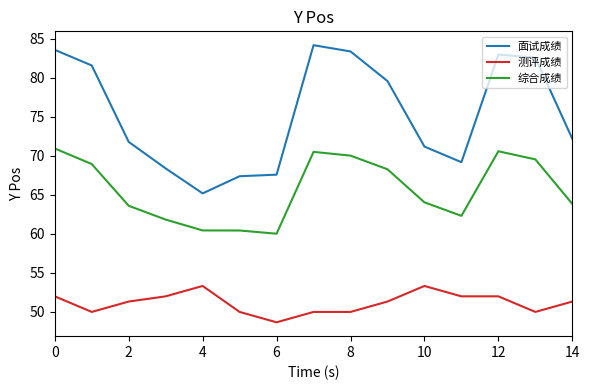

What is the difference between the maximum and minimum values in the 综合成绩 series?

10.9